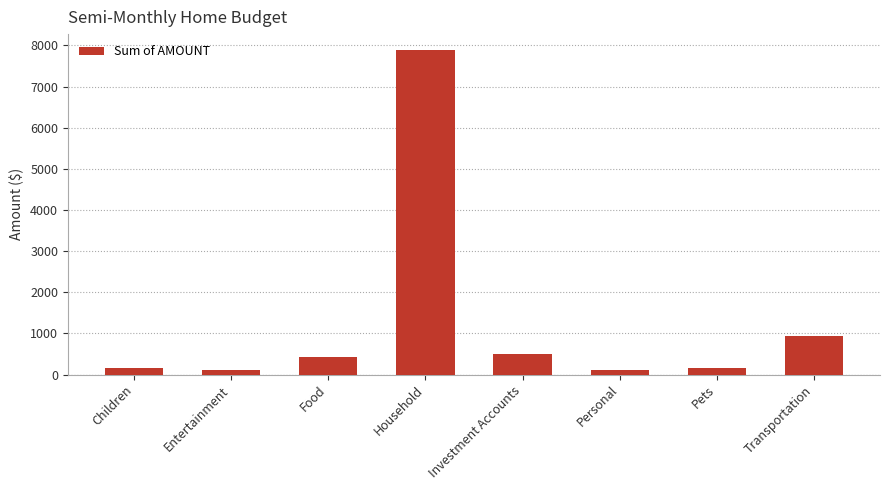

What is the difference between the maximum and minimum values?

7780